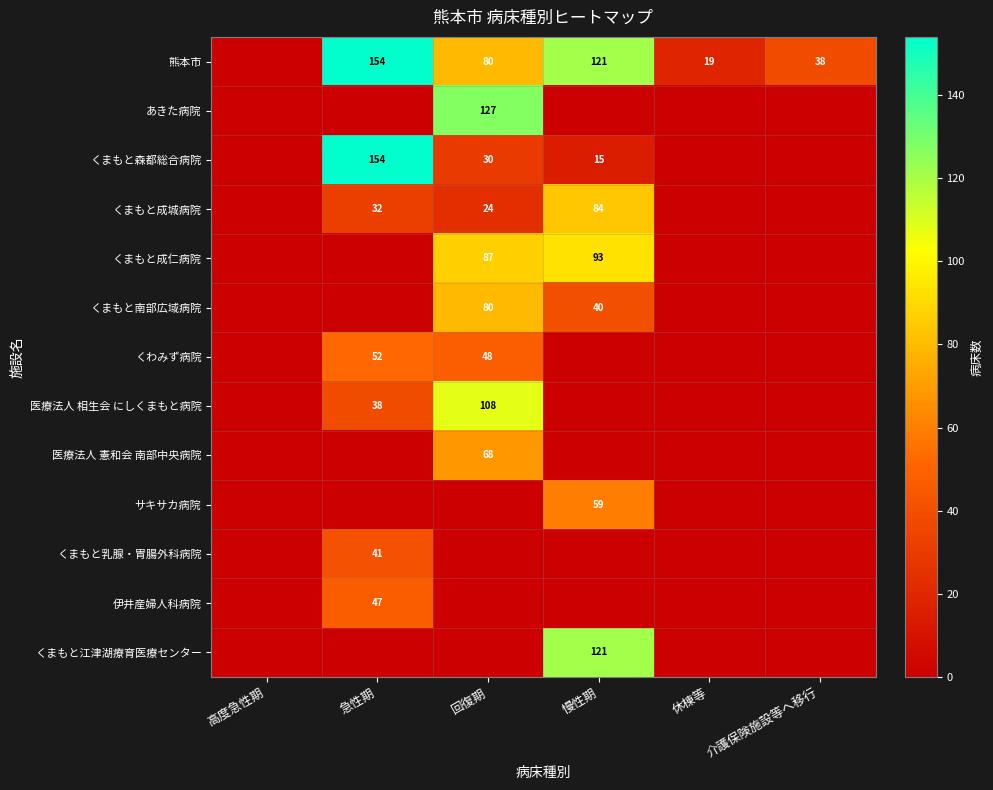

The くまもと成城病院 series shows 13 at 回復期. True or false?

False